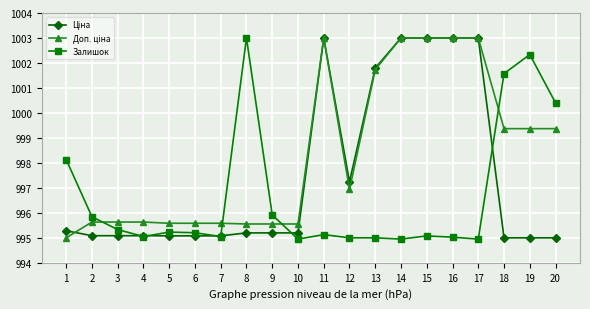

What is the greatest value displayed?

1003.0